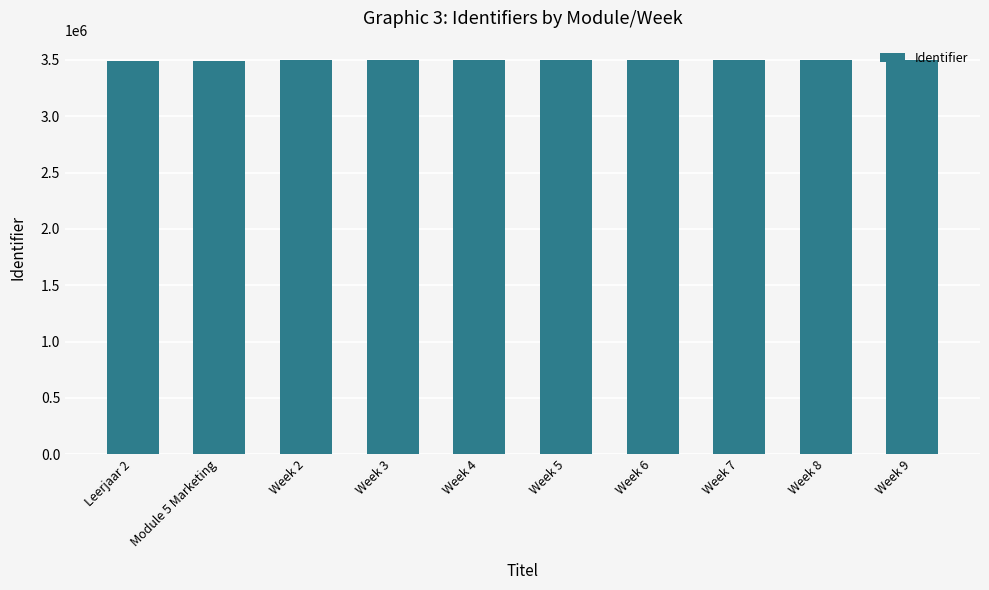

What is the label of the 2nd bar from the left?

Module 5 Marketing